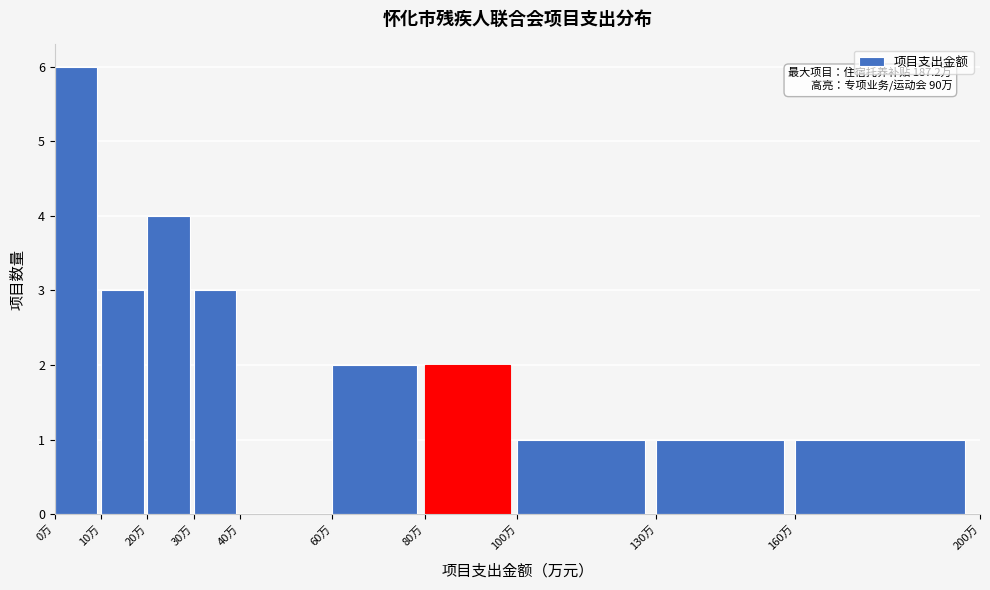

Over which range of the x-axis is the bar tallest?

0 to 10